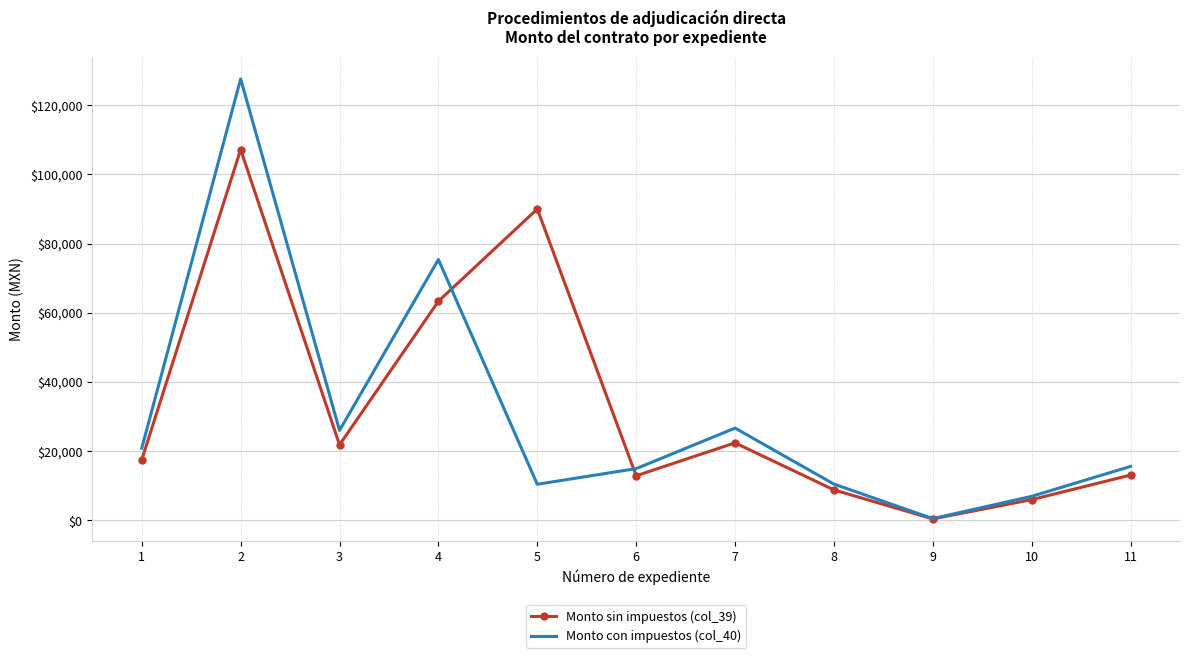

What is the total value across all series at 3?

47840.0